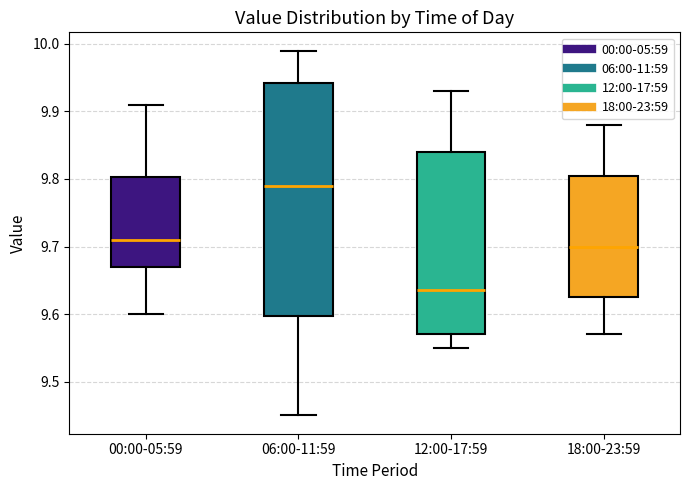

Which box's median line is the lowest?

12:00-17:59